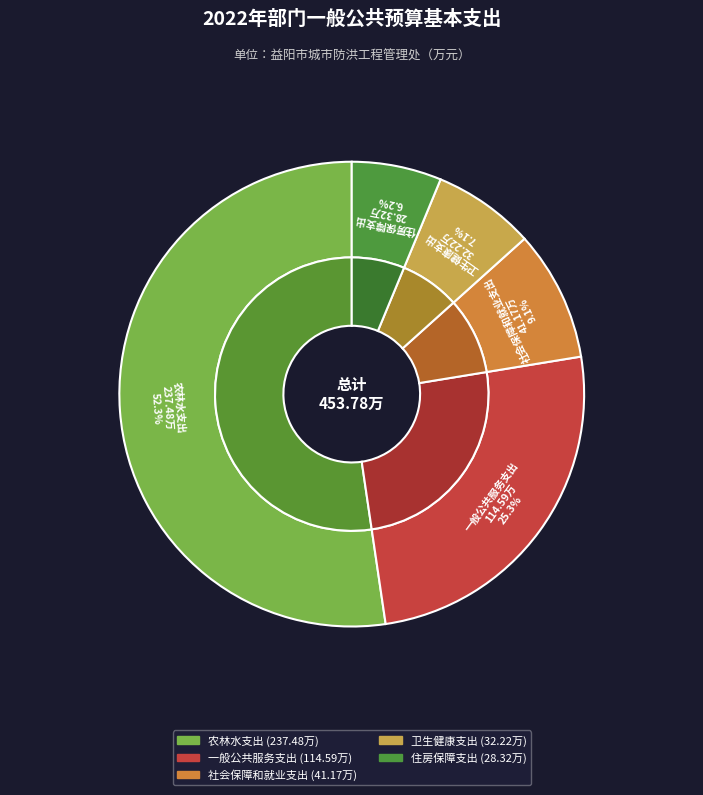

Which category has the biggest portion of the pie?

农林水支出